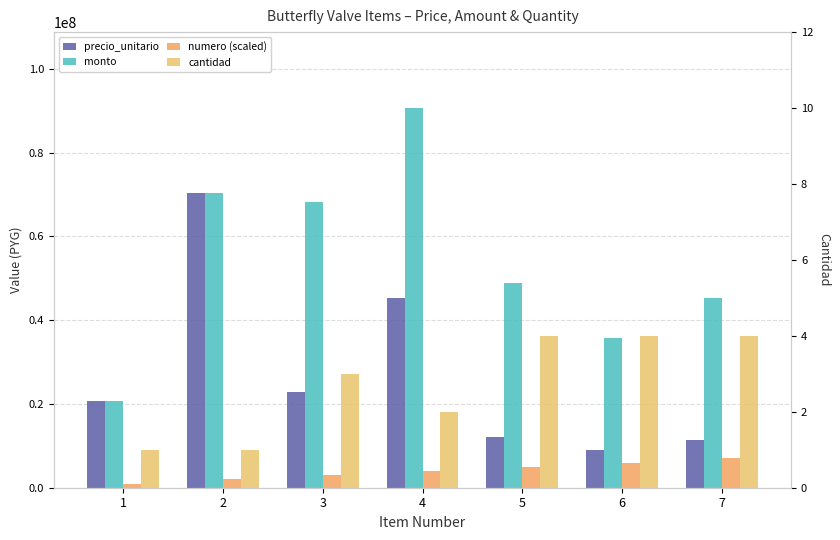

Rank the series by their maximum value, from lowest to highest.

cantidad, numero (scaled), precio_unitario, monto